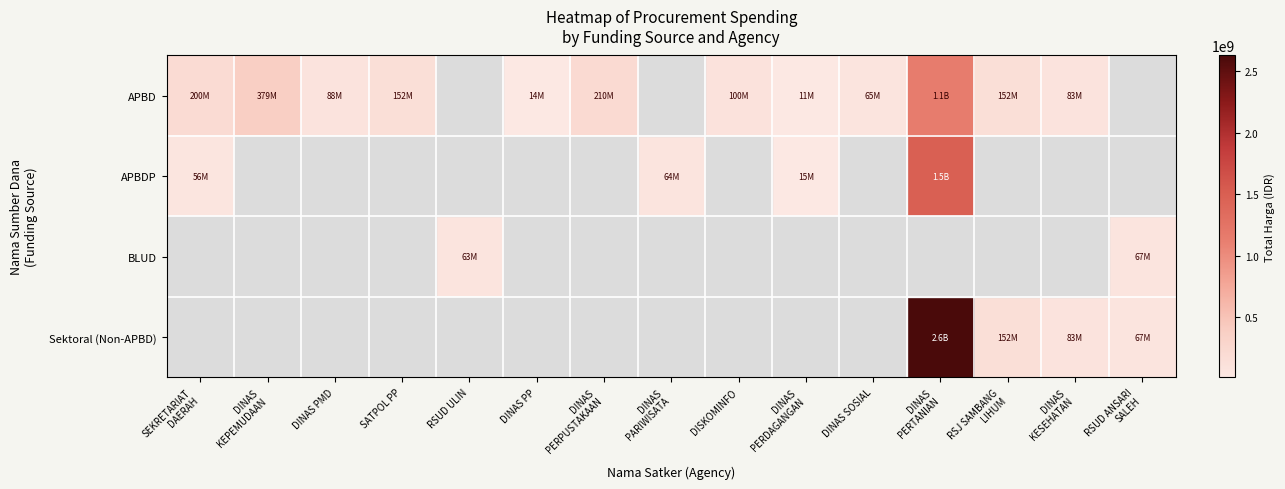

Where does the APBD series first go above 152477000?

SEKRETARIAT DAERAH